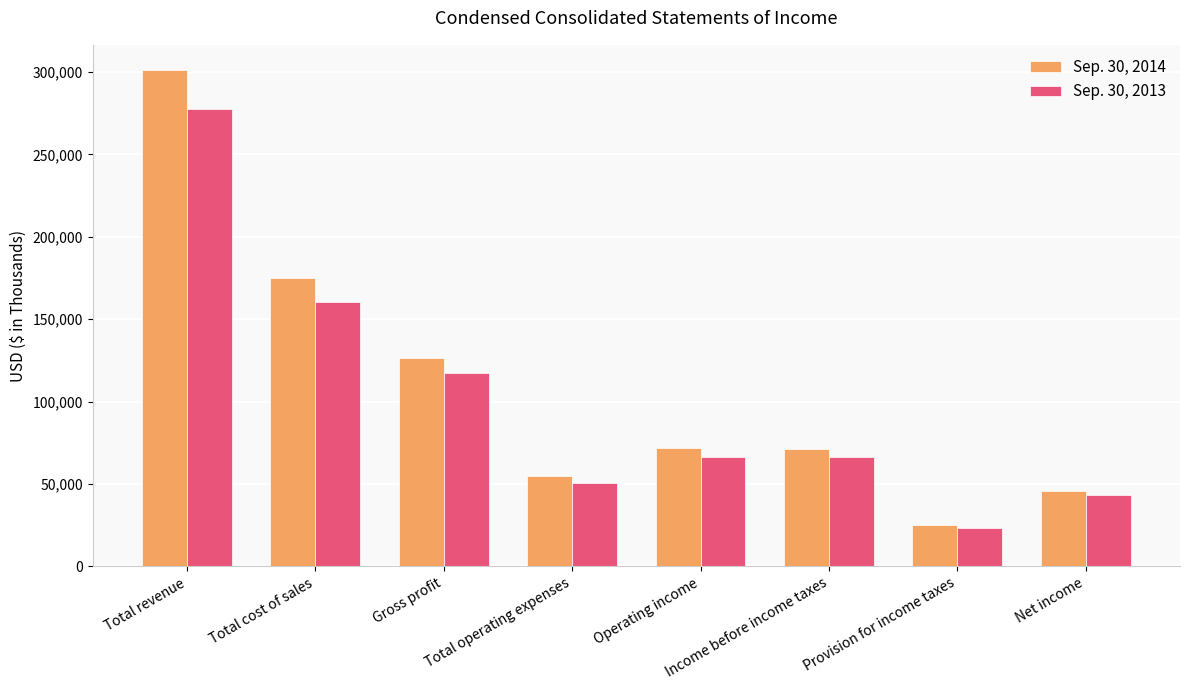

The Sep. 30, 2013 series shows 66628 at Operating income. True or false?

True